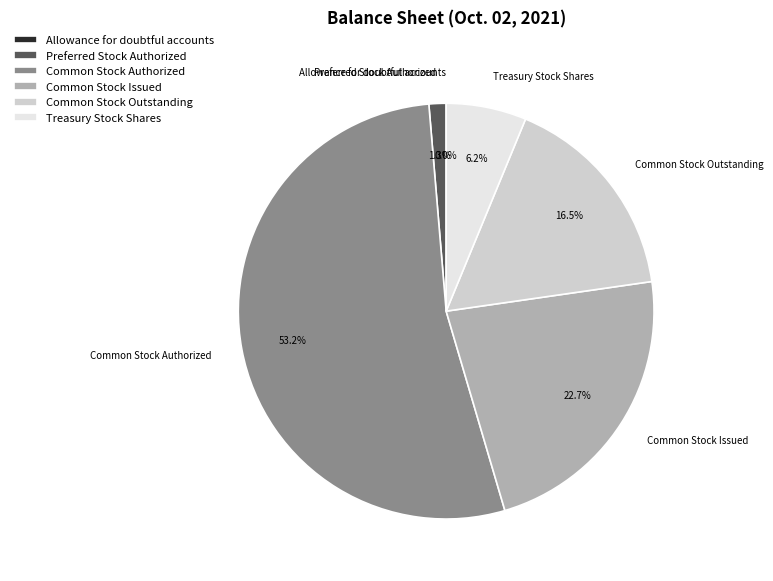

Which slice represents more than half of the pie?

Common Stock Authorized